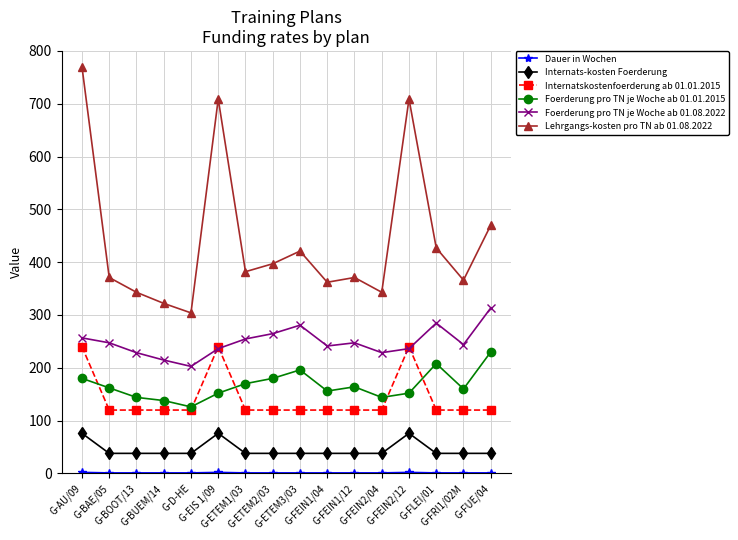

The value of Internatskostenfoerderung ab 01.01.2015 at G-FRI1/02M is 175.0. True or false?

False